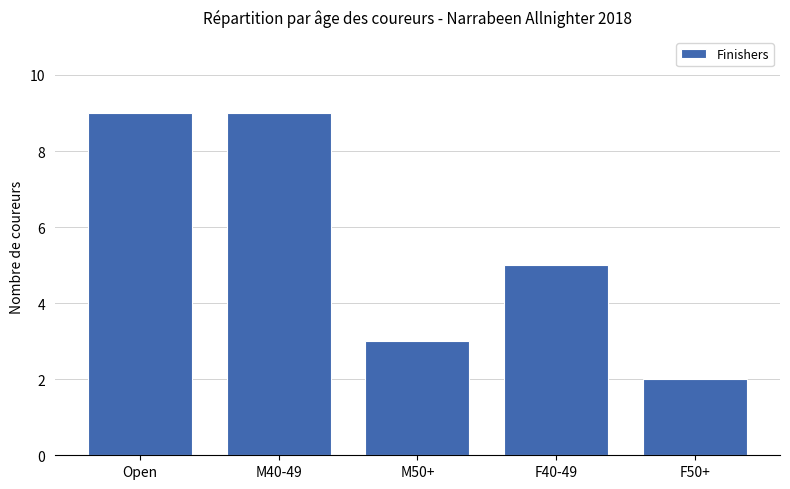

How many bars are there in total?

5